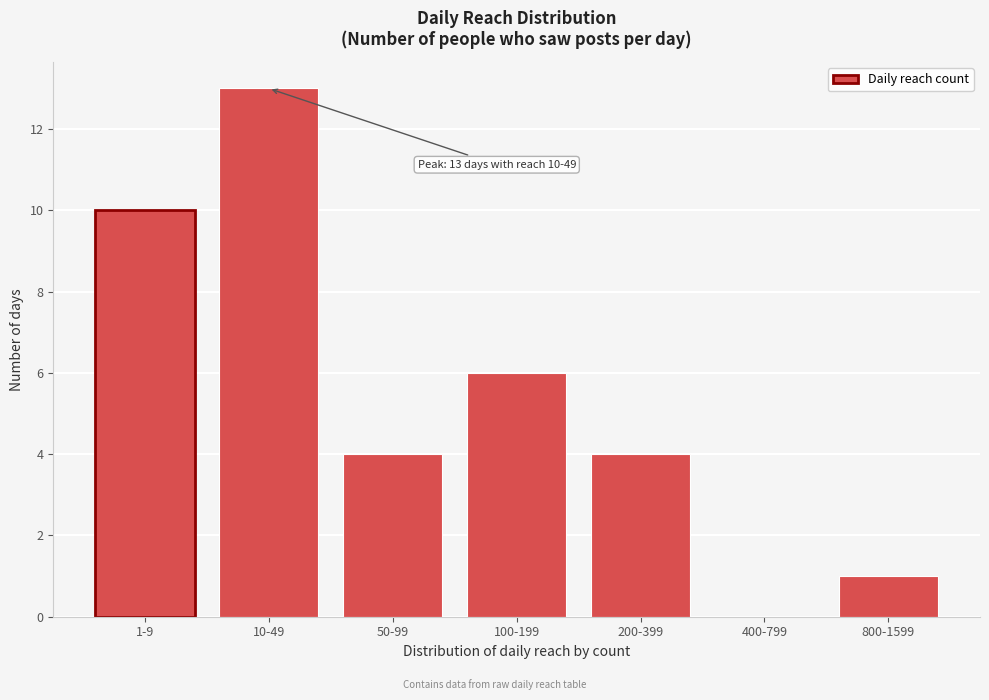

Reading right to left, extract all data points from this chart.

800-1599=1	400-799=0	200-399=4	100-199=6	50-99=4	10-49=13	1-9=10